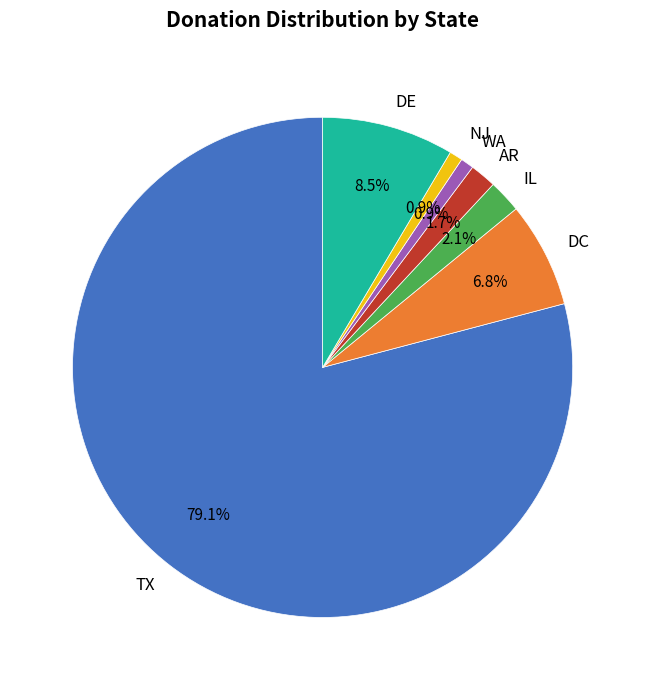

The IL slice represents 18% of the pie. True or false?

False